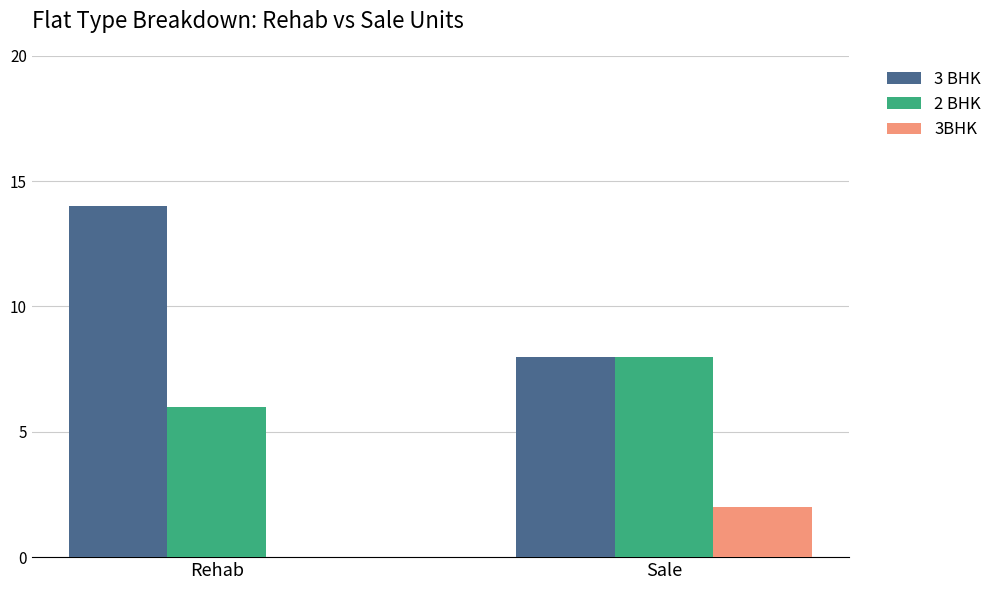

True or false: 3BHK has a value of 1 at Sale.

False